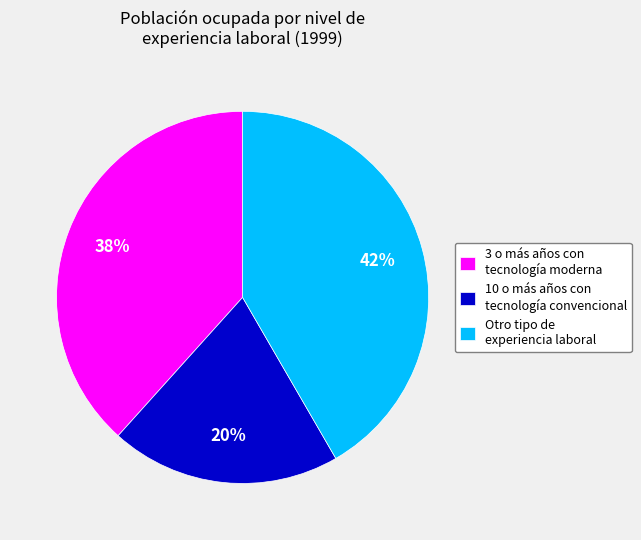

Is the sum of 3 o más años con tecnología moderna and 10 o más años con tecnología convencional greater than half?

Yes